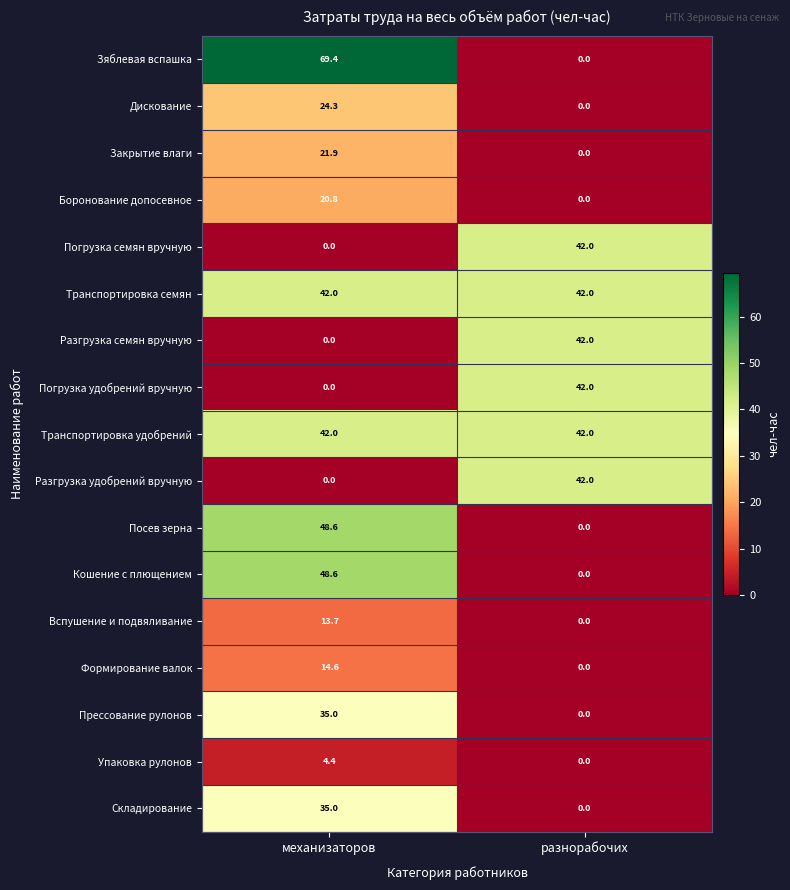

At which label is Прессование рулонов closest to 17?

разнорабочих